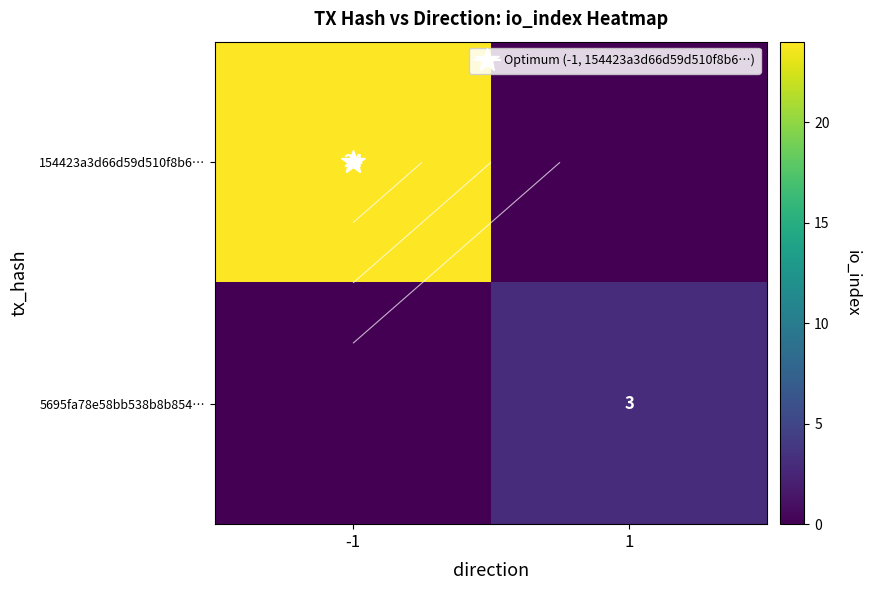

Which series has the widest spread of values?

154423a3d66d59d510f8b6…